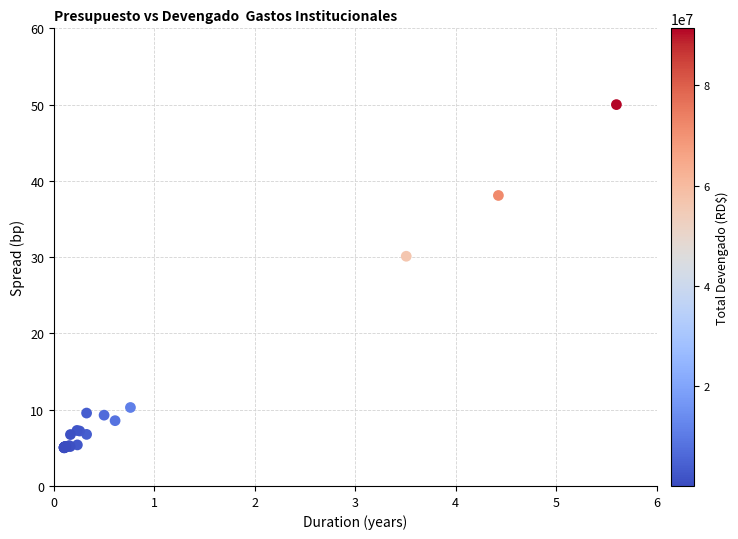

What Y value in the scatter plot is closest to 27?

30.1